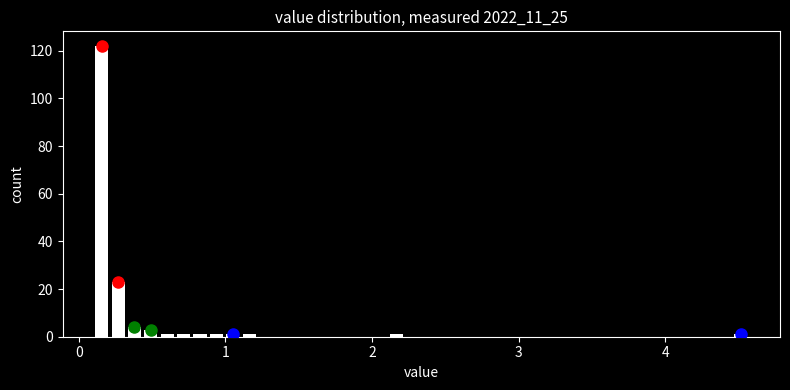

Around what value on the x-axis is the tallest bar? Give the approximate position of its centre, as read against the axis.

0.2